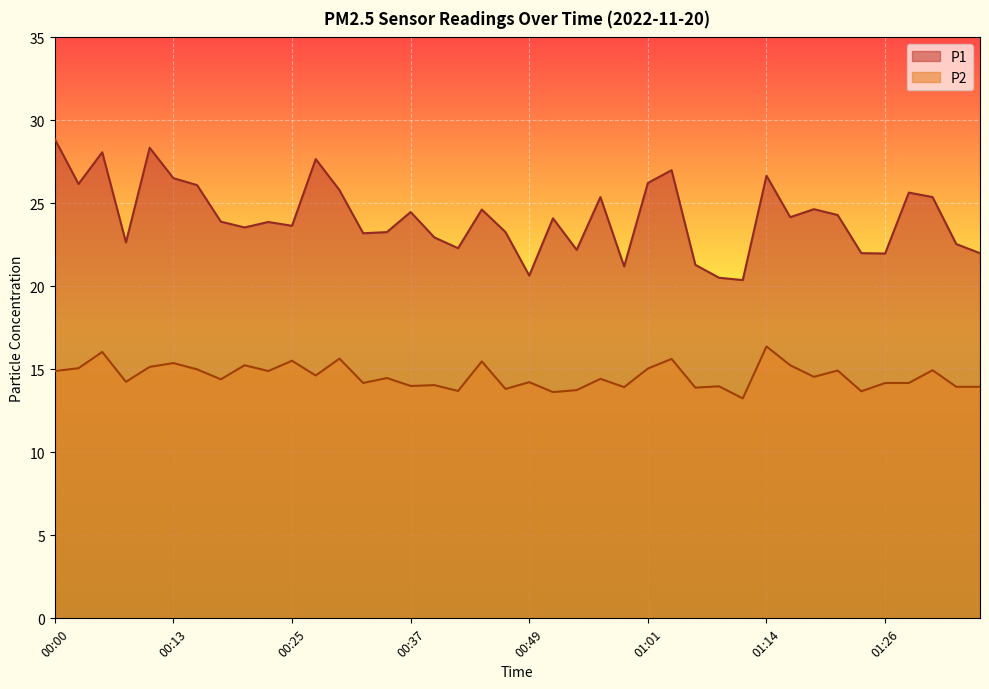

Which series has the largest range (max minus min)?

P1